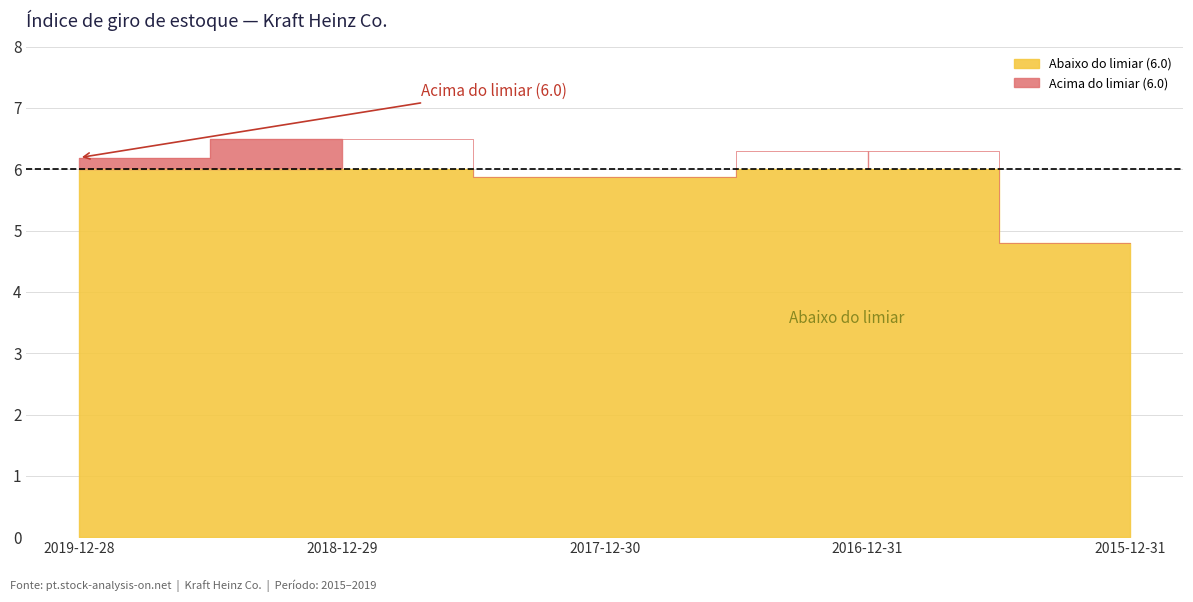

True or false: the data shows 10.6 at 2017-12-30.

False